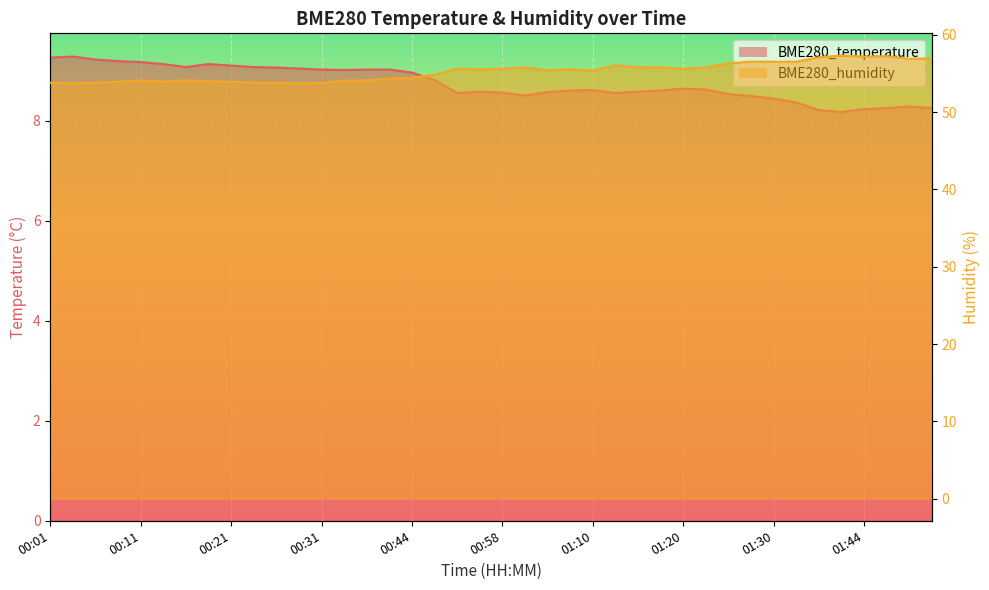

What is the sum of all BME280_humidity values?

2209.3